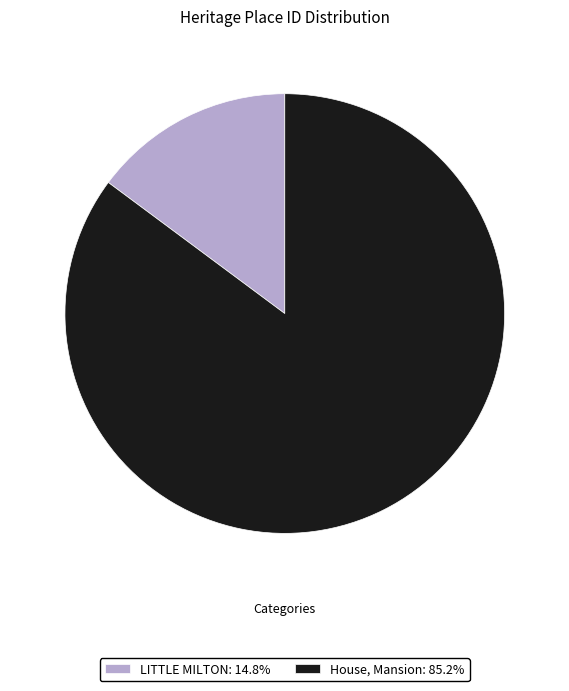

Which slice is the largest?

House, Mansion